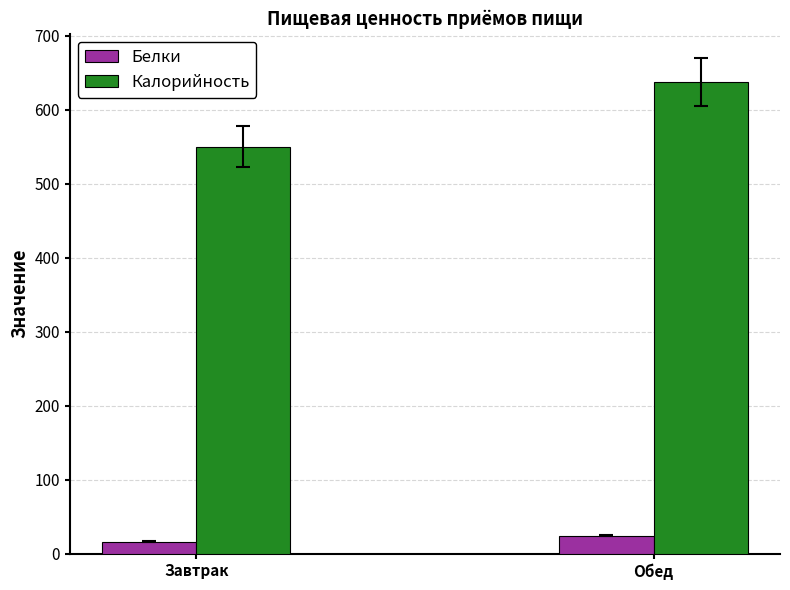

How many categories are shown in the chart?

2